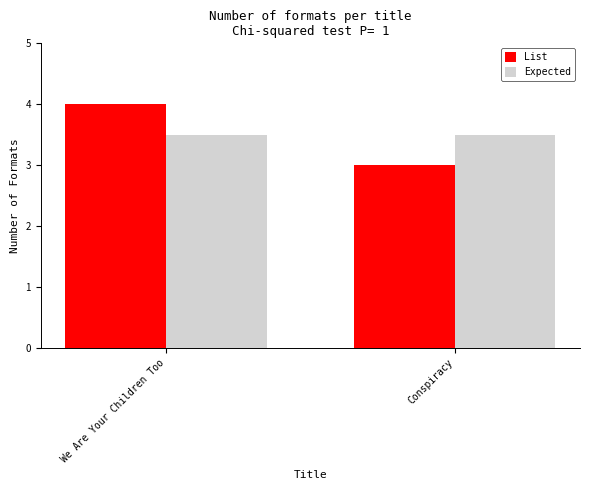

What is the value of the List bar at the 2nd from the left?

3.0